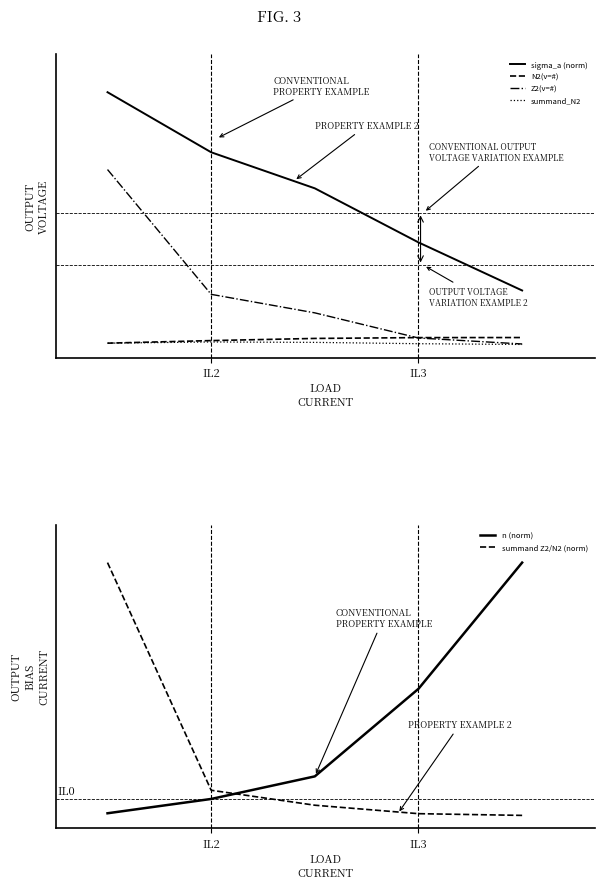

What is the spread (max minus min) of values at IL2?

0.7